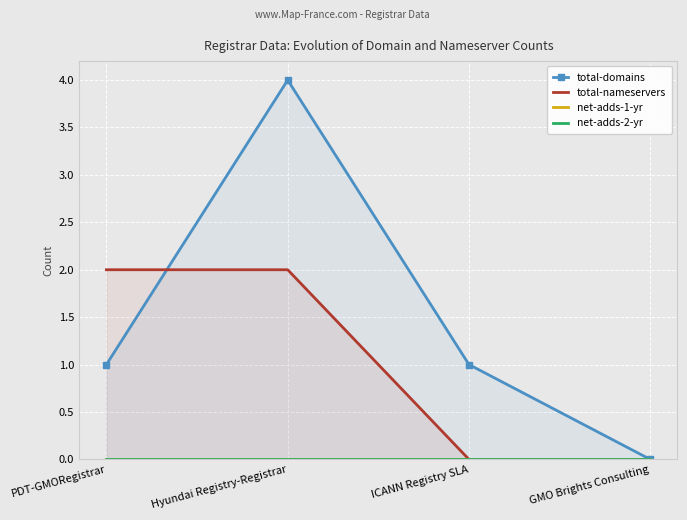

Which series has the largest range (max minus min)?

total-domains